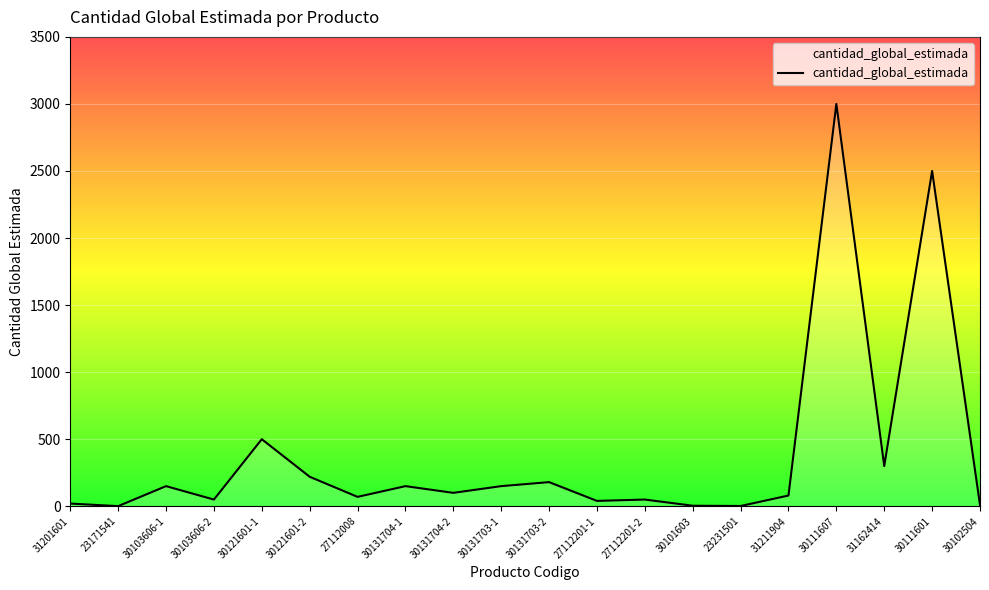

What is the difference between the maximum and minimum values?

2999